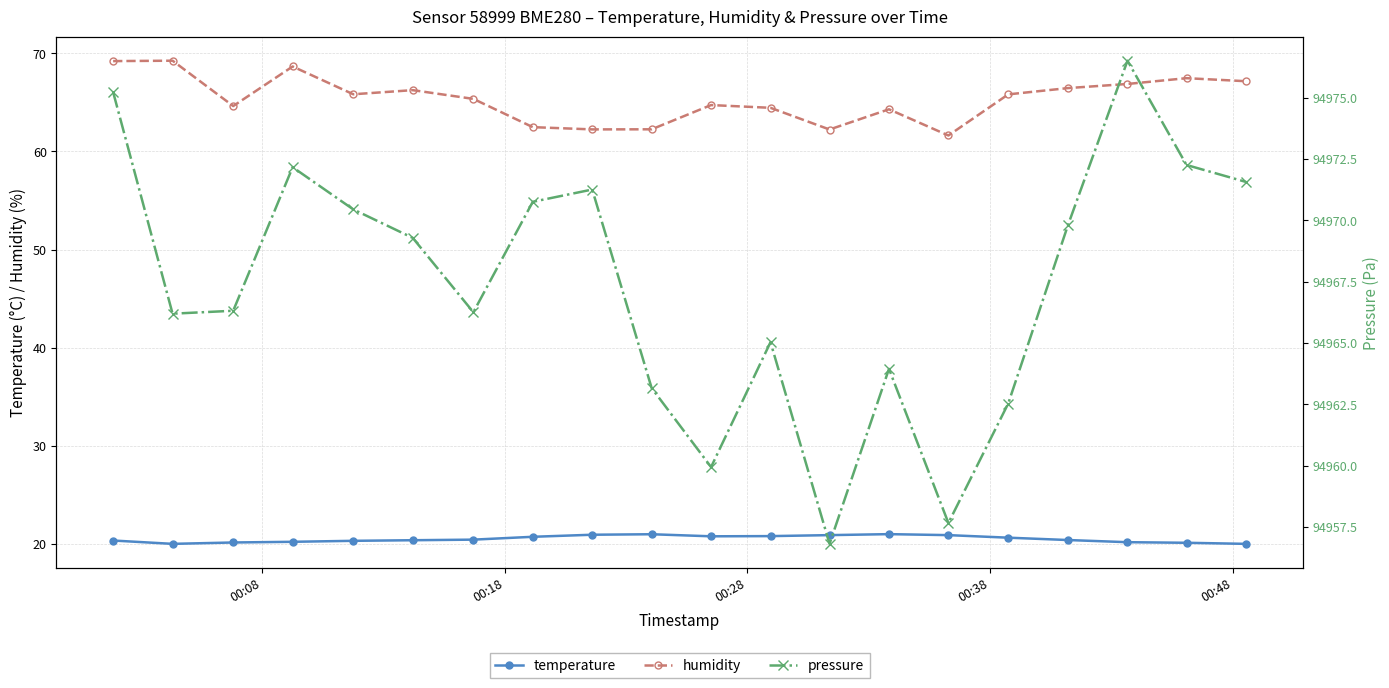

What is the highest value of the temperature series?

21.0